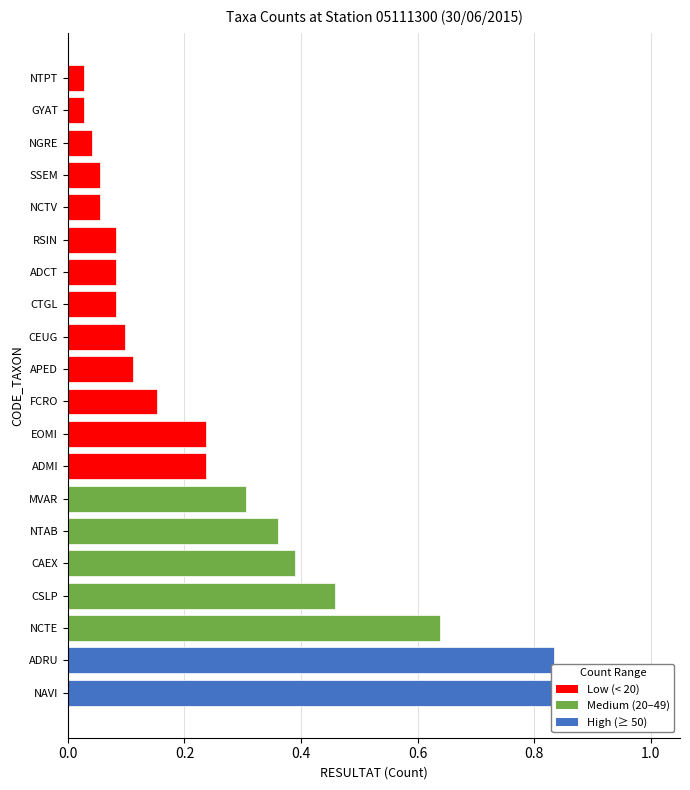

What is the difference between the maximum and minimum values?

1.0